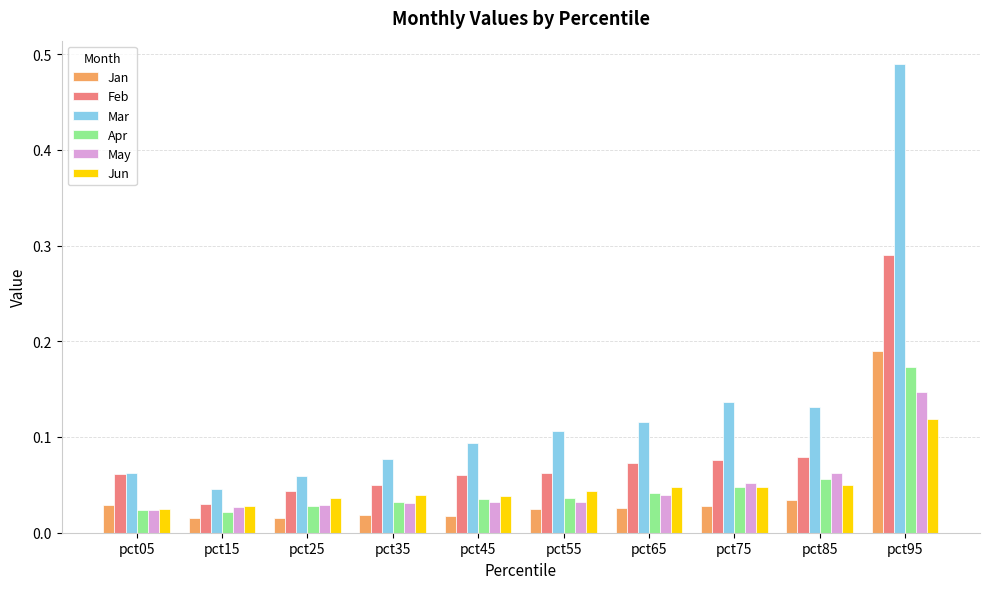

At which category is the sum across all series the highest?

pct95